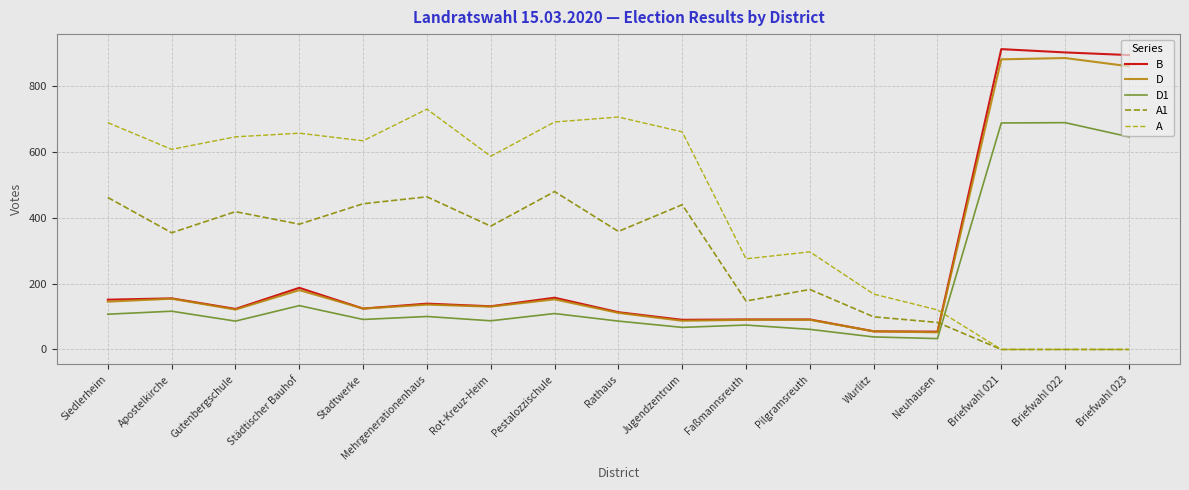

Which series has the largest total across all categories?

A